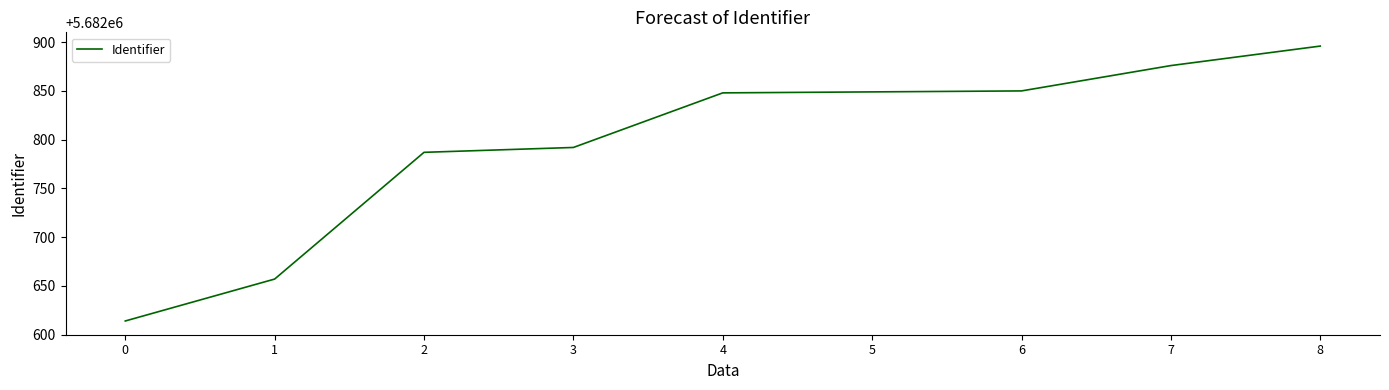

Which label corresponds to the largest value in the chart?

8